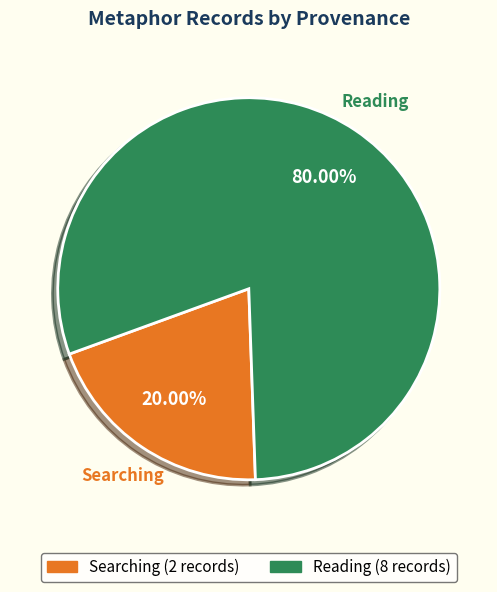

Does any single category account for the majority?

Yes